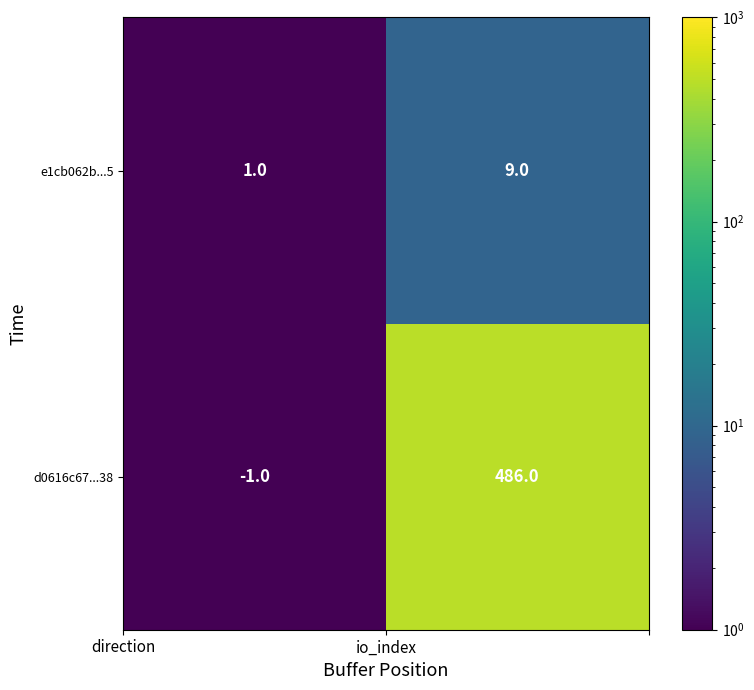

What is the maximum value shown in the chart?

486